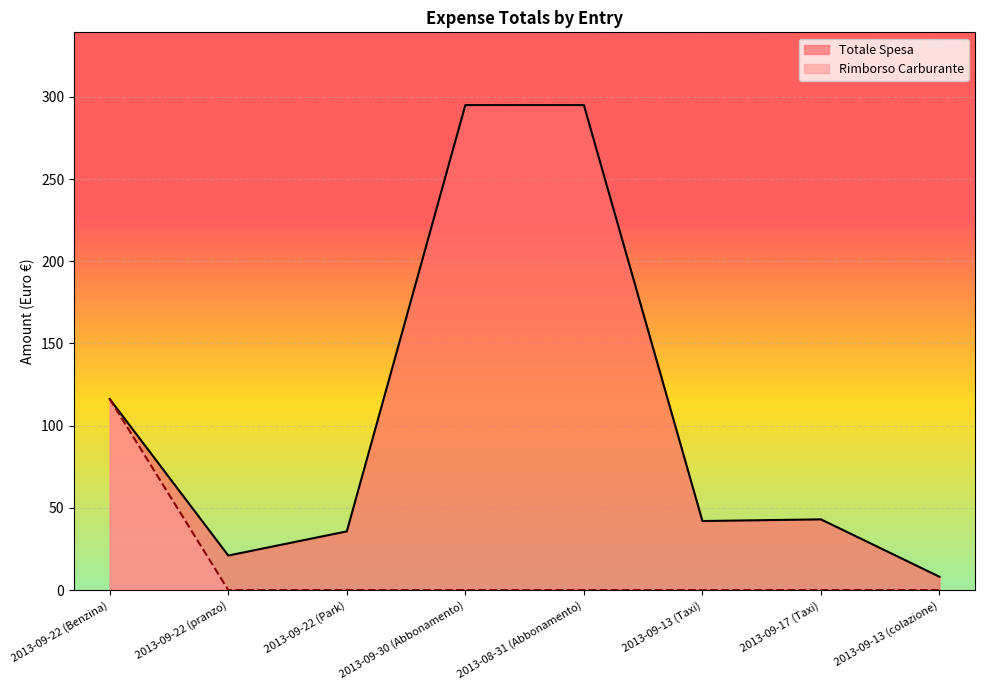

Which has a higher value, 2013-09-17 (Taxi) or 2013-09-13 (Taxi)?

2013-09-17 (Taxi)